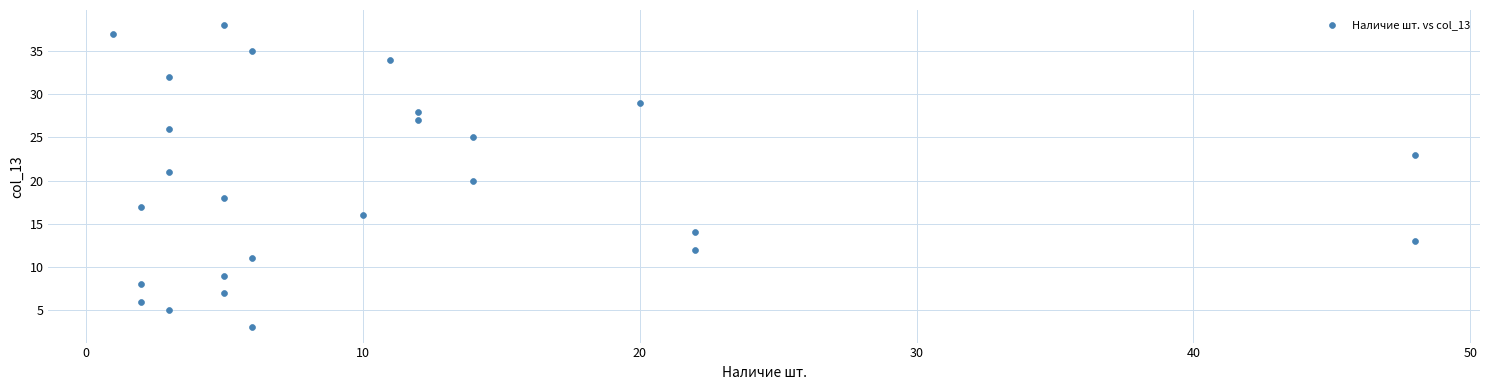

What is the range of Y values (max minus min)?

35